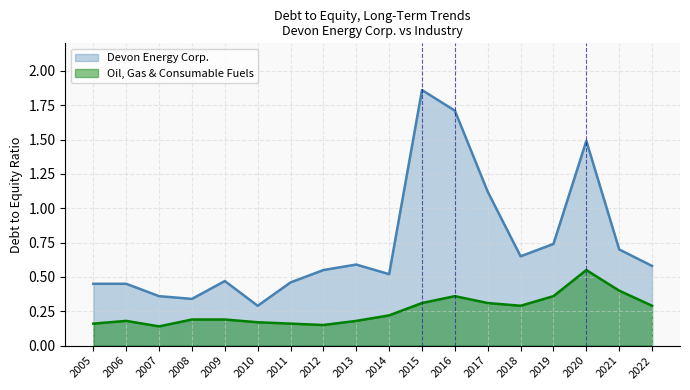

At which label is Oil, Gas & Consumable Fuels closest to 0?

2007